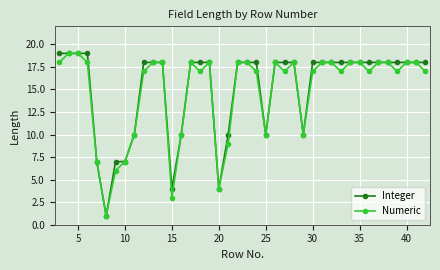

How many interior local valleys does the Numeric series have?

10